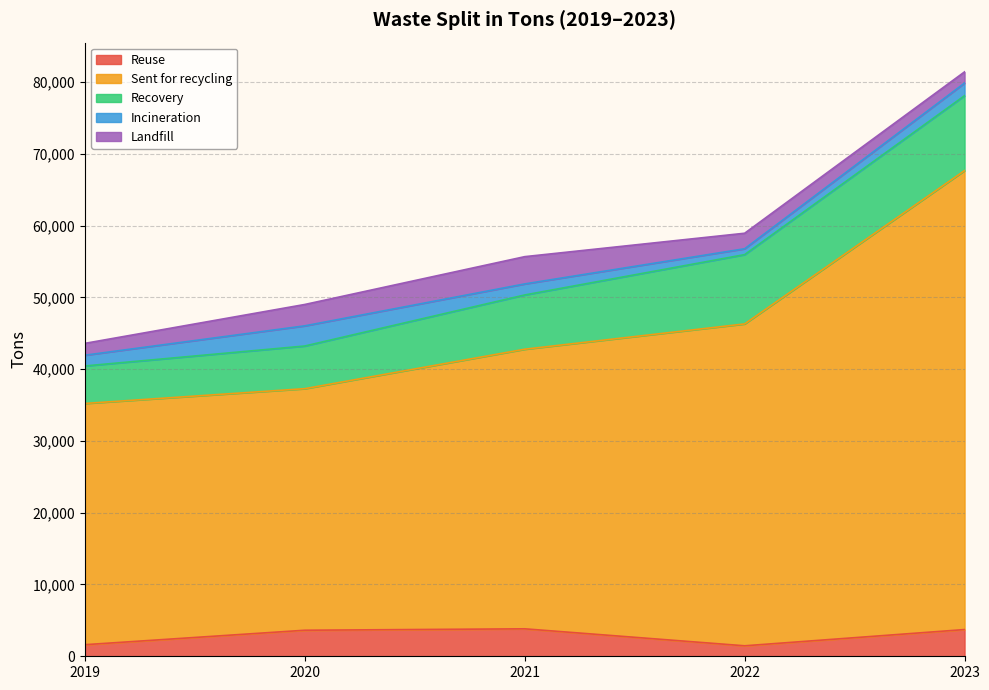

Is it true that Sent for recycling equals 20563 at 2021?

False